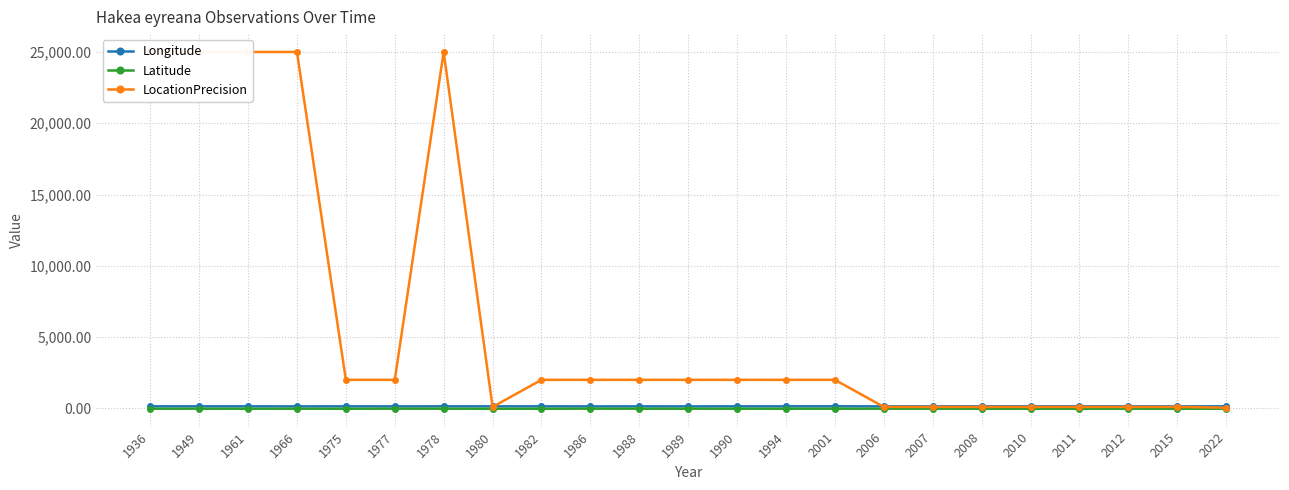

Is the value of Latitude at 1949 greater than the value of LocationPrecision at 1975?

No